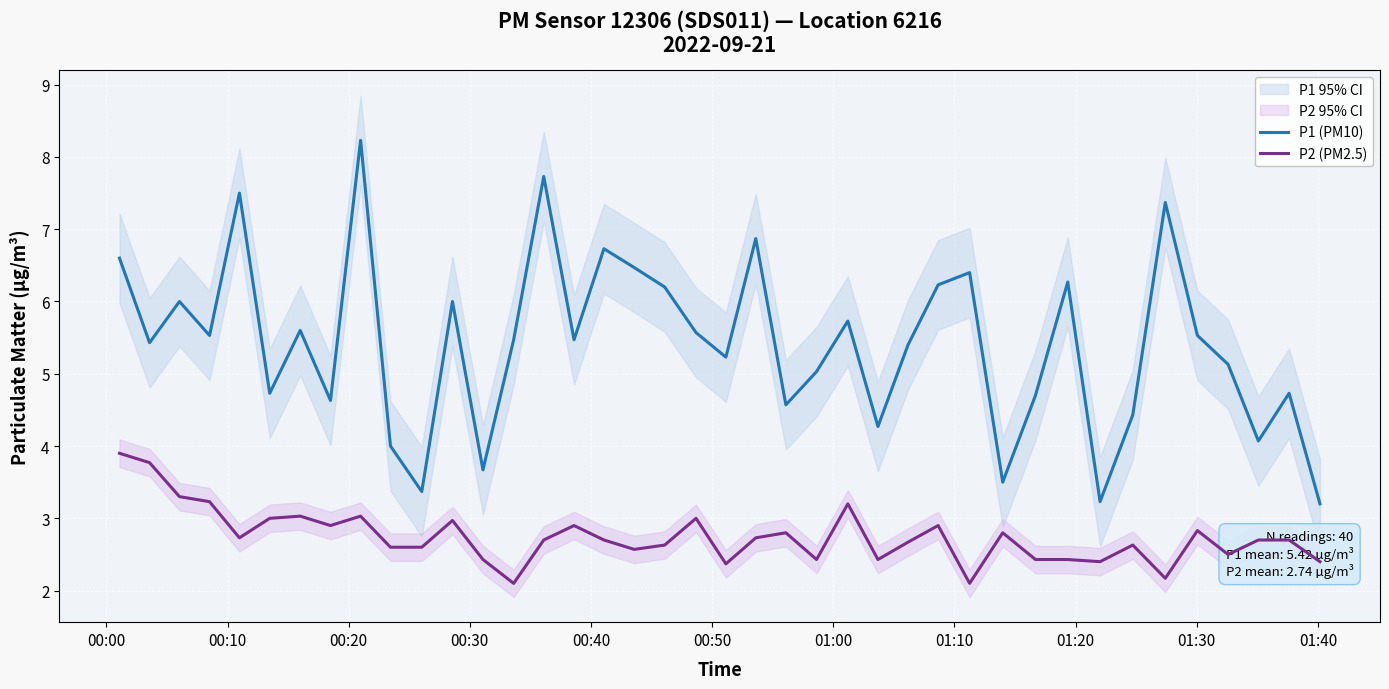

Rank the series by their average value, from lowest to highest.

P2 (PM2.5), P1 (PM10)